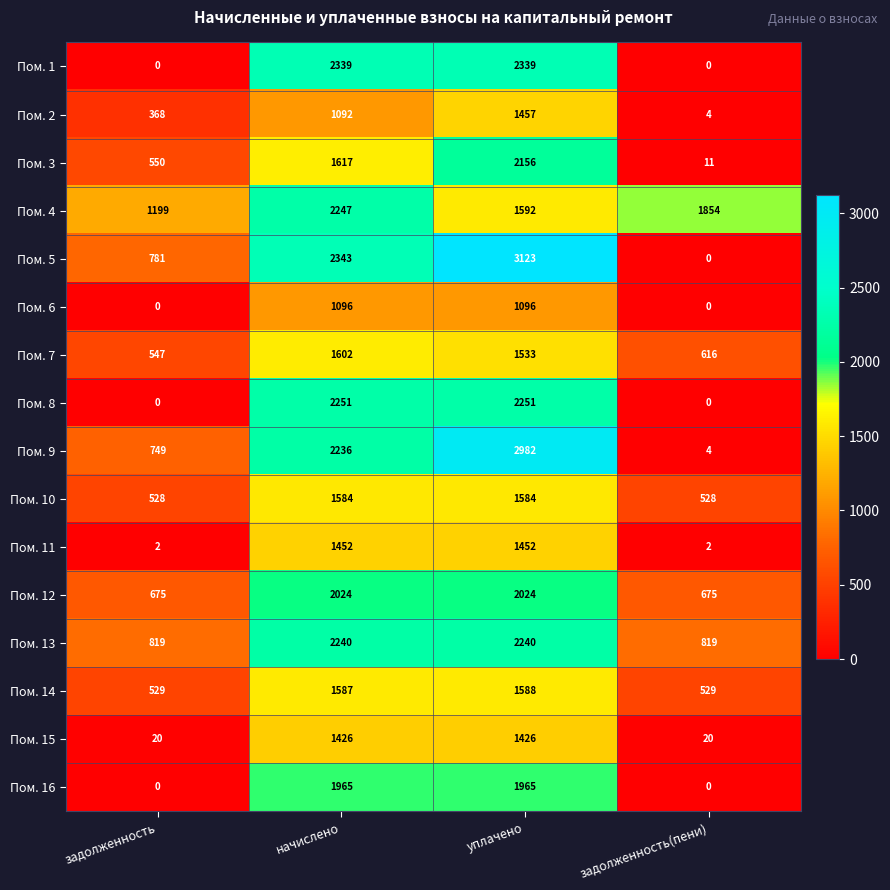

The Пом. 1 series shows 0 at задолженность. True or false?

True